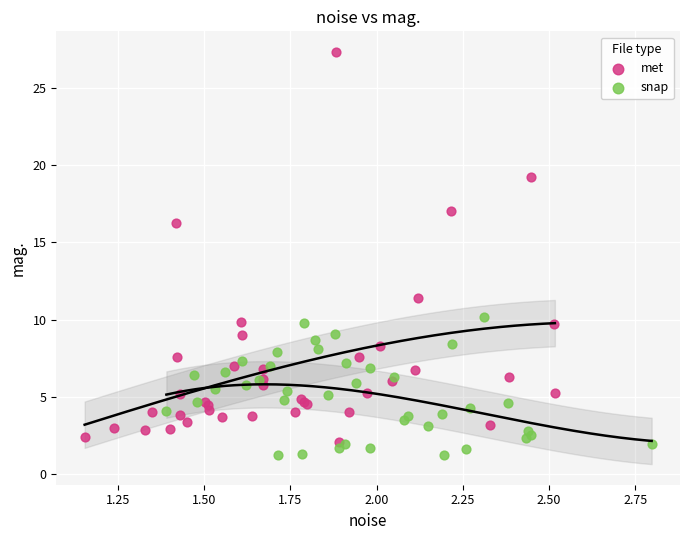

Which series reaches the maximum Y coordinate?

met